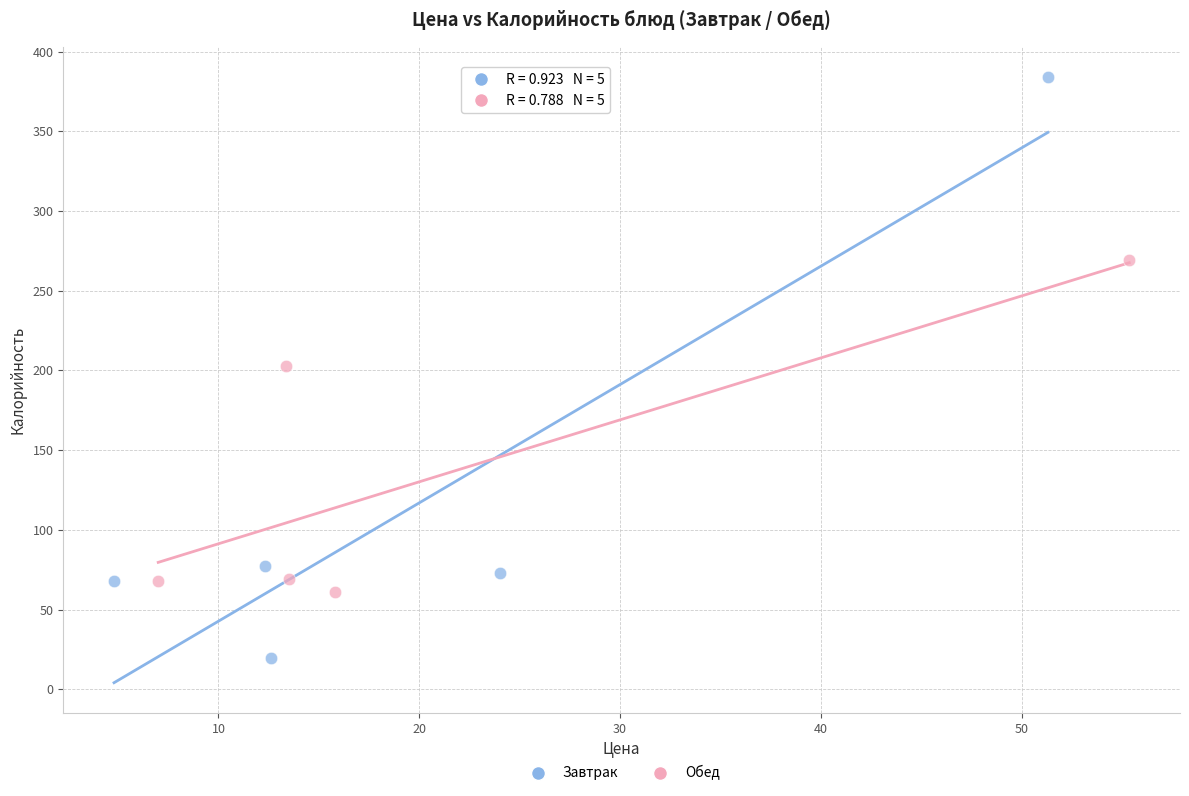

Which series contains the lowest Y value?

Завтрак